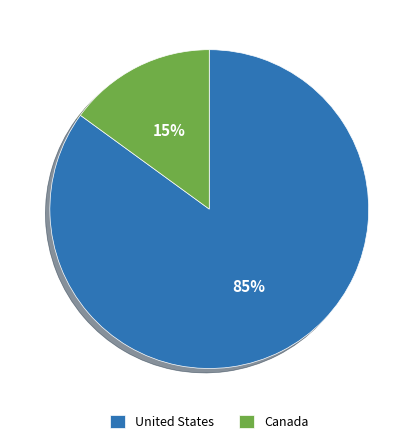

Is it true that Canada is 15% of the pie?

True